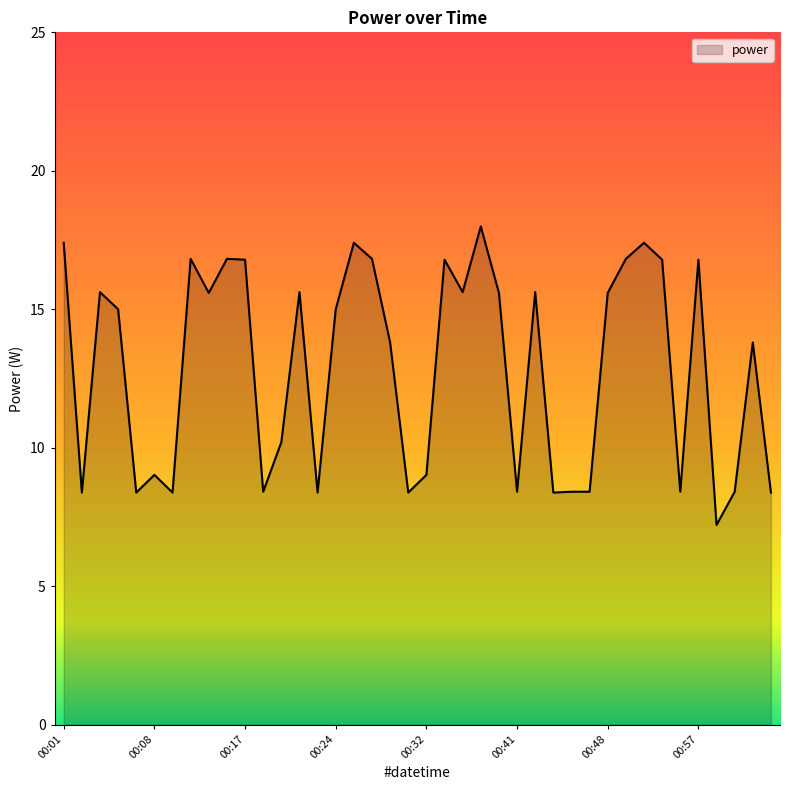

What is the smallest value displayed?

7.2